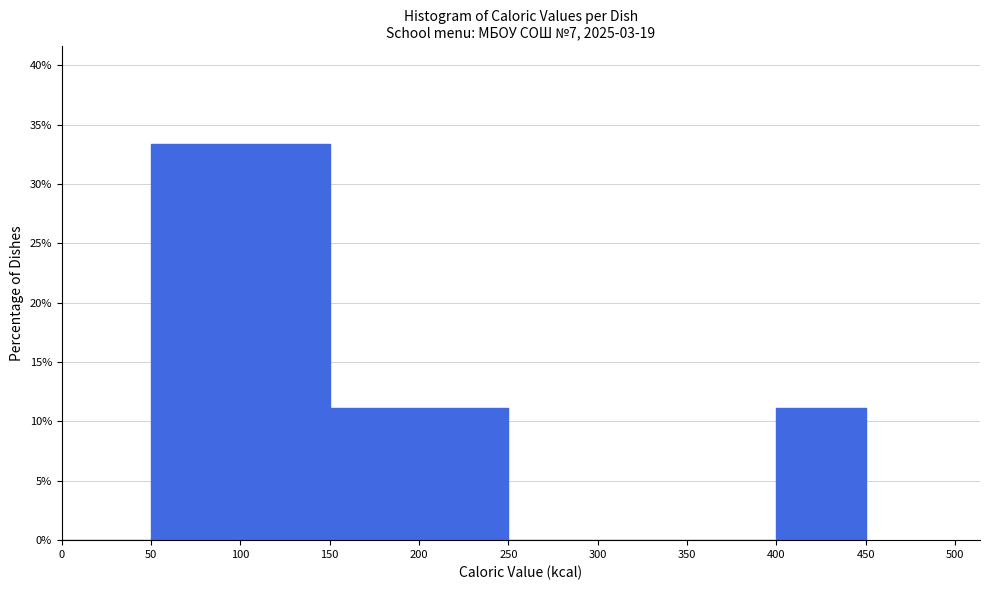

Reading left to right, list every bar in this chart as the range it spans on the x-axis followed by its height. The values are not printed on the chart, so give them approximately, as read against the axis.

0 to 50: 0
50 to 100: 33.5
100 to 150: 33.5
150 to 200: 11.0
200 to 250: 11.0
250 to 300: 0
300 to 350: 0
350 to 400: 0
400 to 450: 11.0